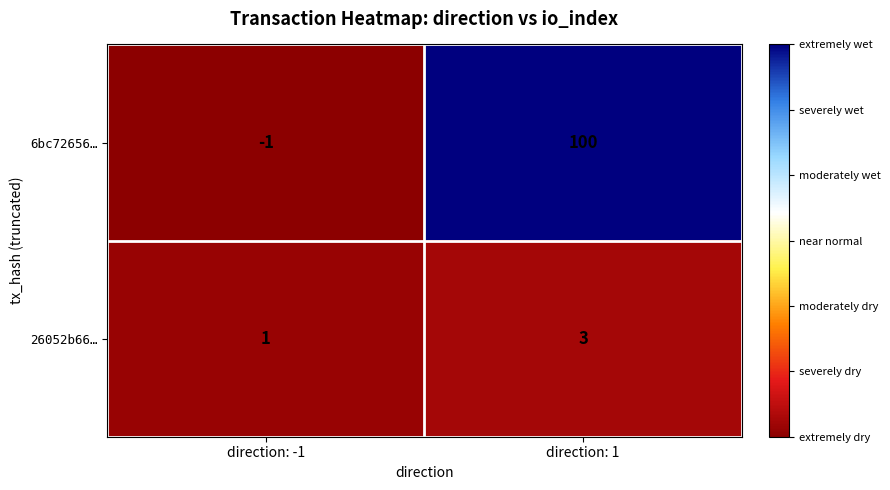

Between direction: -1 and direction: 1, which series saw the biggest shift?

6bc72656…